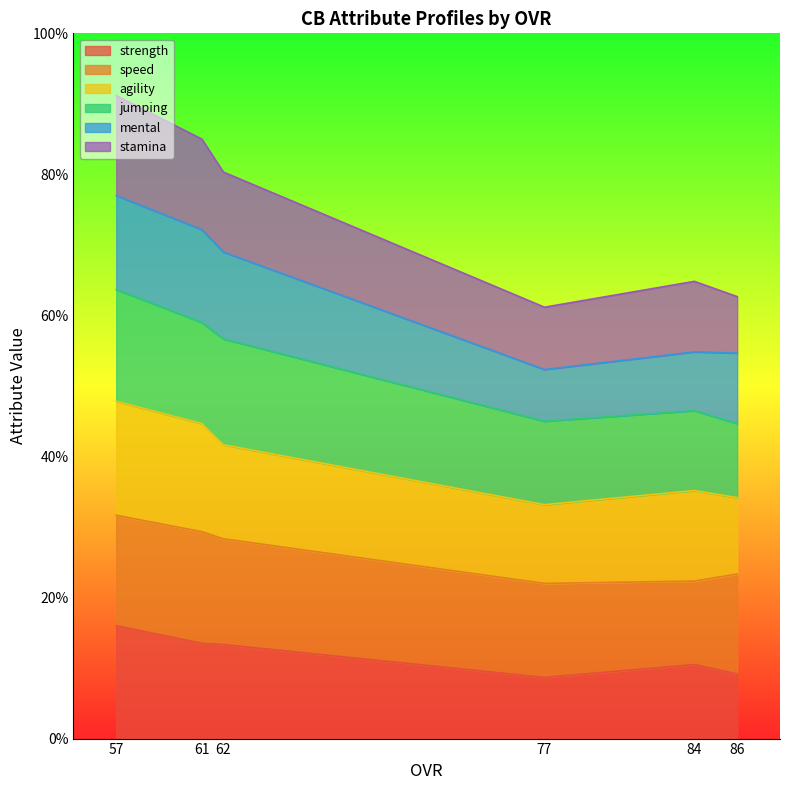

The strength series shows 9.2 at 86. True or false?

True